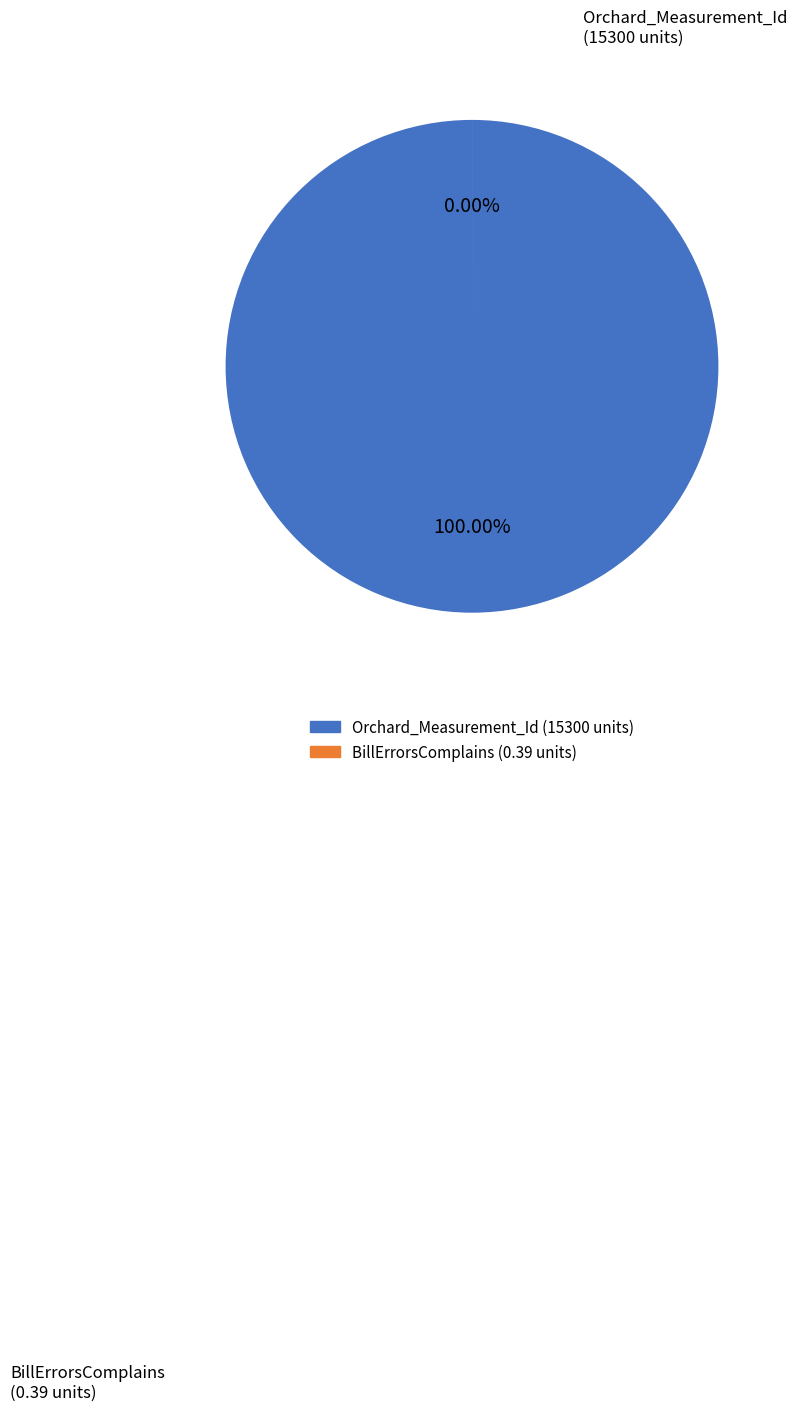

Is there a majority slice in this chart?

Yes